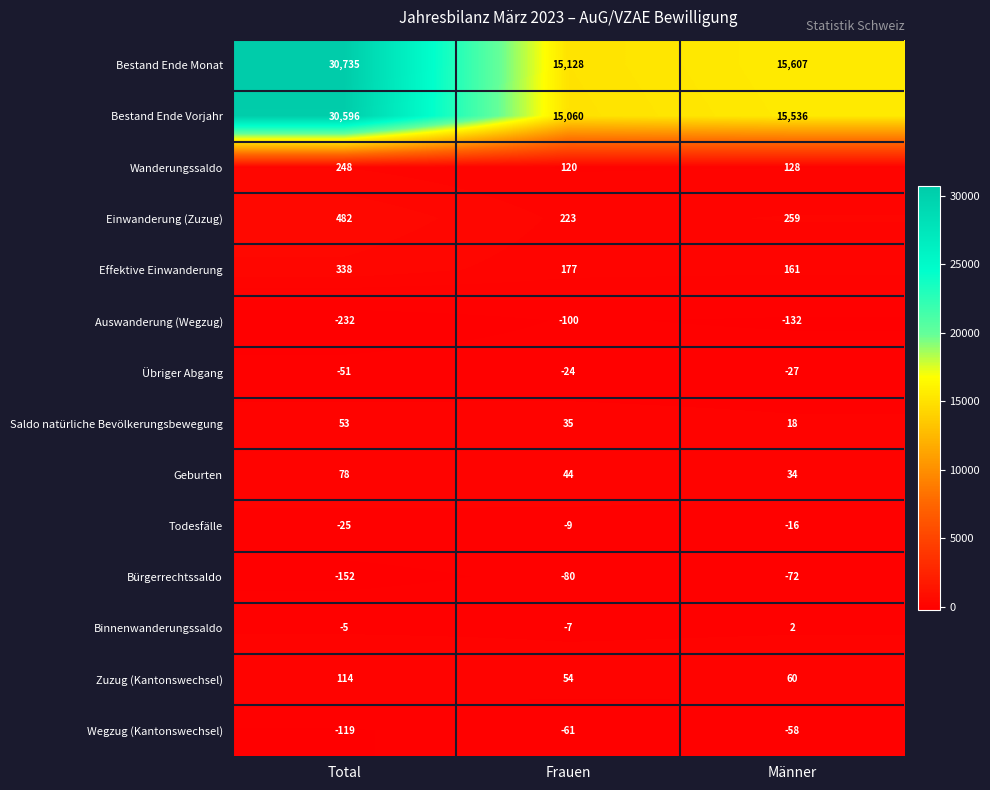

List the labels in order of Übriger Abgang value, largest first.

Frauen, Männer, Total